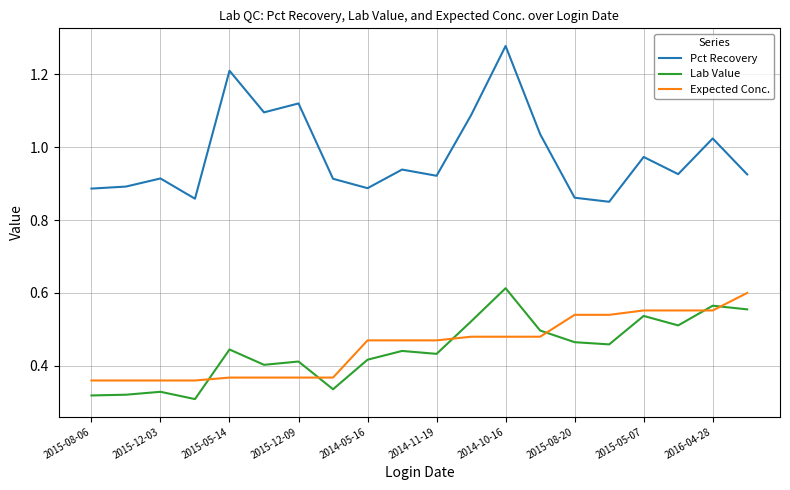

True or false: Lab Value and Pct Recovery intersect in this chart.

False